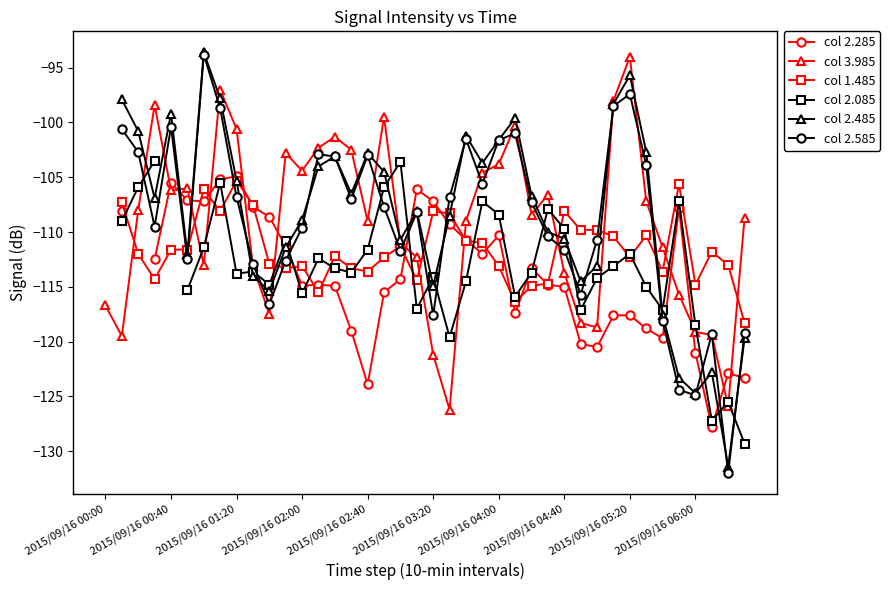

What are all the series names shown in the legend?

col 2.285, col 3.985, col 1.485, col 2.085, col 2.485, col 2.585